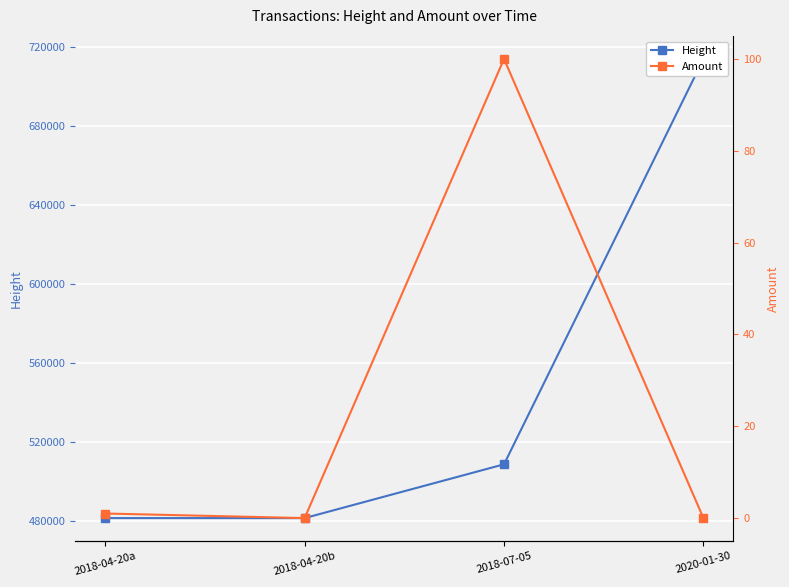

What is the sum of all Height values?

2186323.0